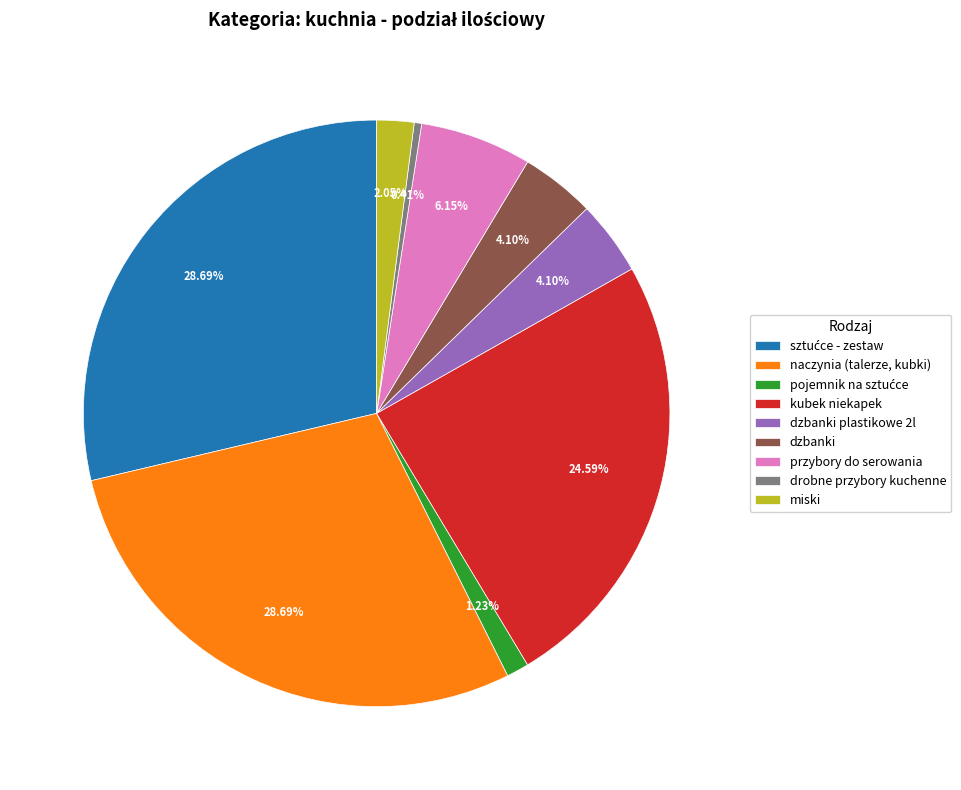

Count the number of slices in the pie.

9